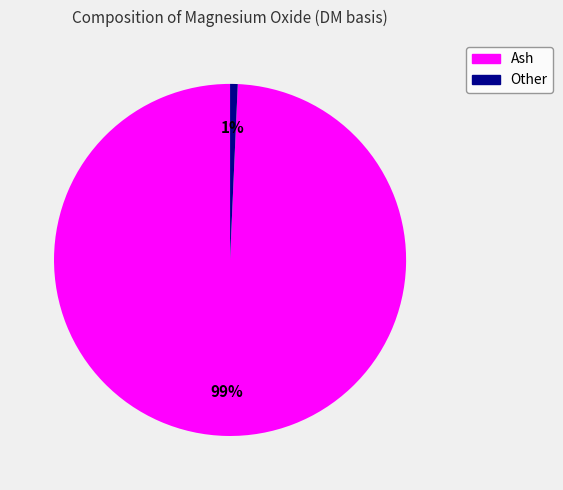

Which slice is the largest?

Ash